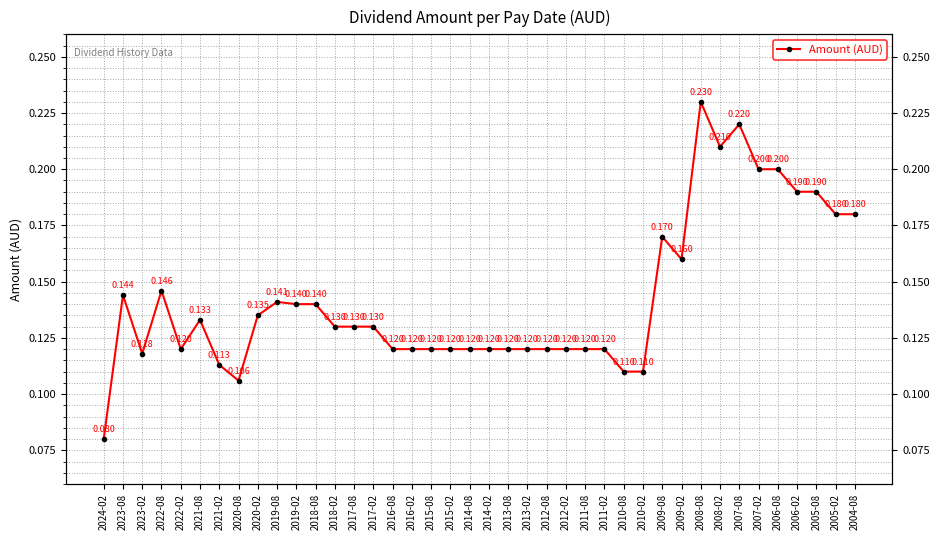

True or false: the data shows 0.0 at 2010-02.

False